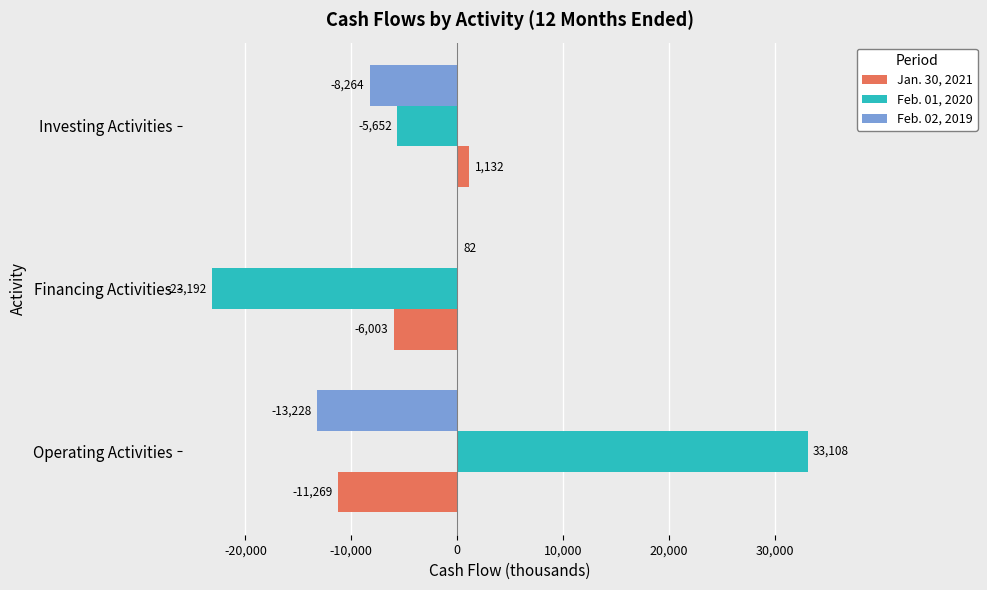

How many data points in Feb. 02, 2019 are above -8264?

1